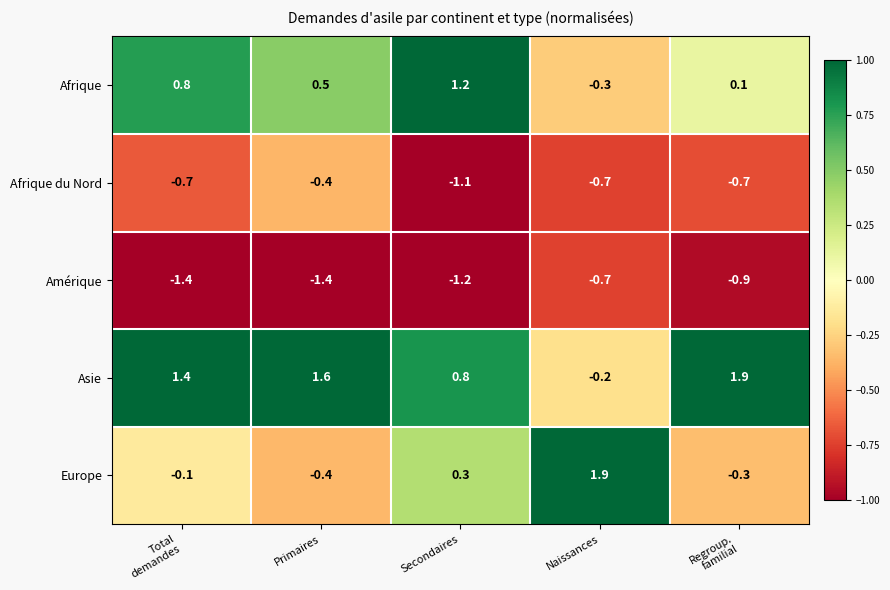

At which category is the sum across all series the highest?

Regroup.
familial